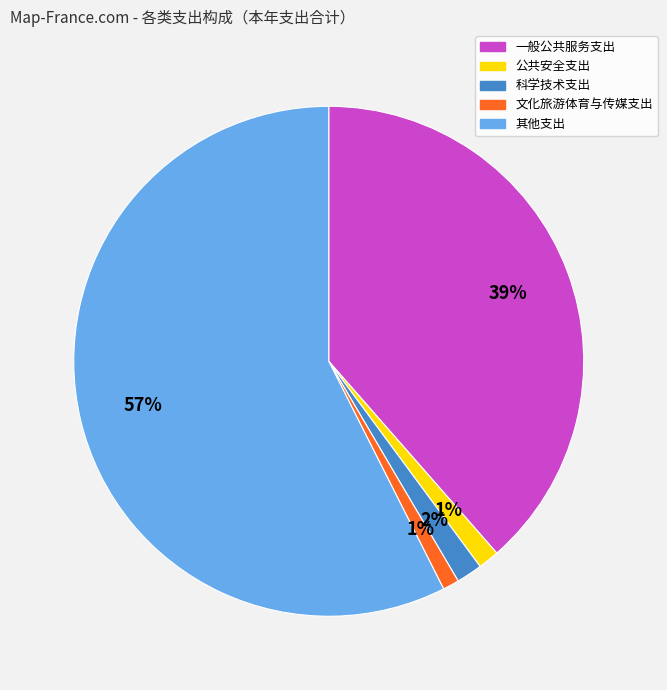

Combined, do 一般公共服务支出 and 科学技术支出 account for over 50%?

No